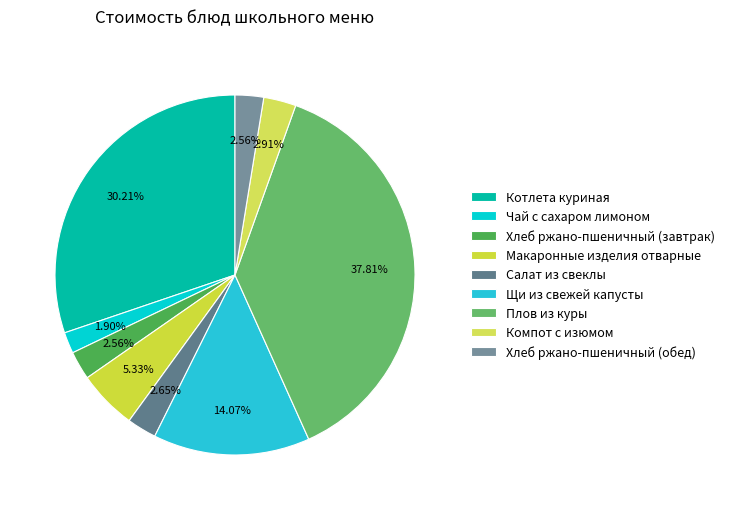

What percentage is the Котлета куриная slice, to the nearest percent?

30%